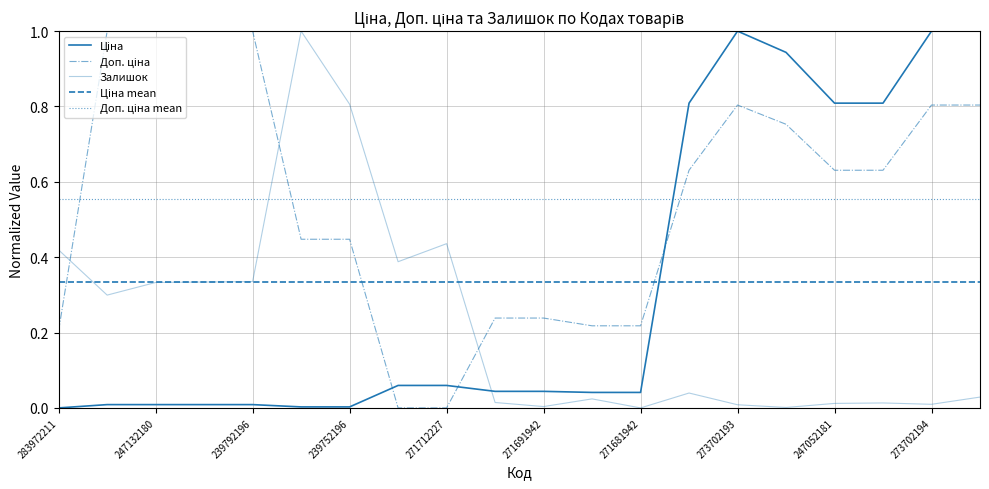

How many lines are shown in the chart?

3